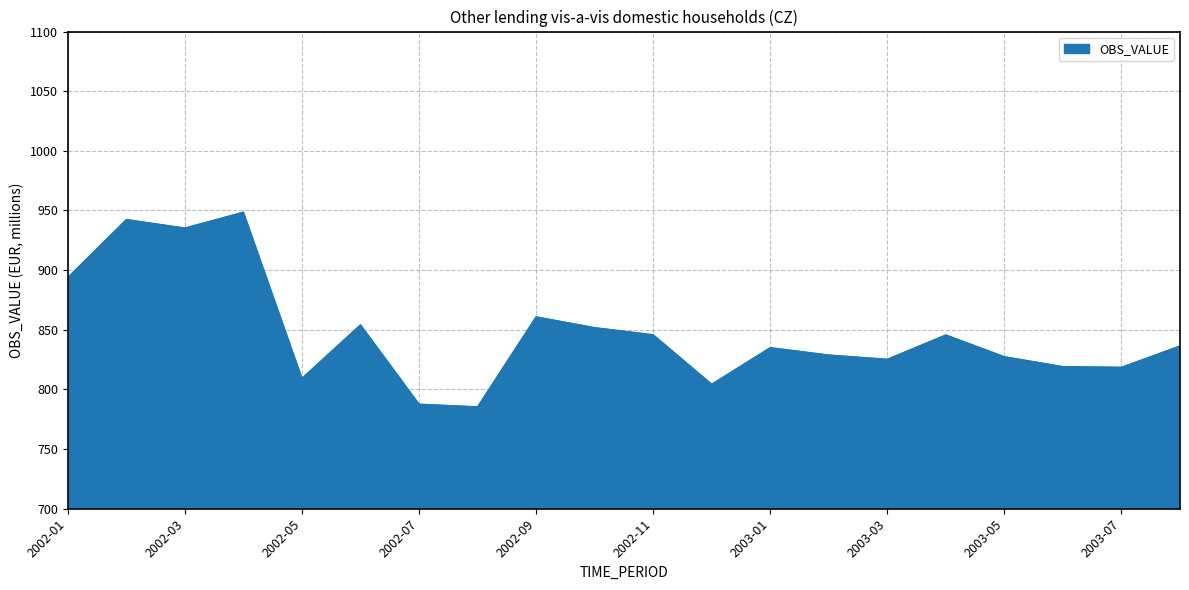

What is the smallest value displayed?

785.3